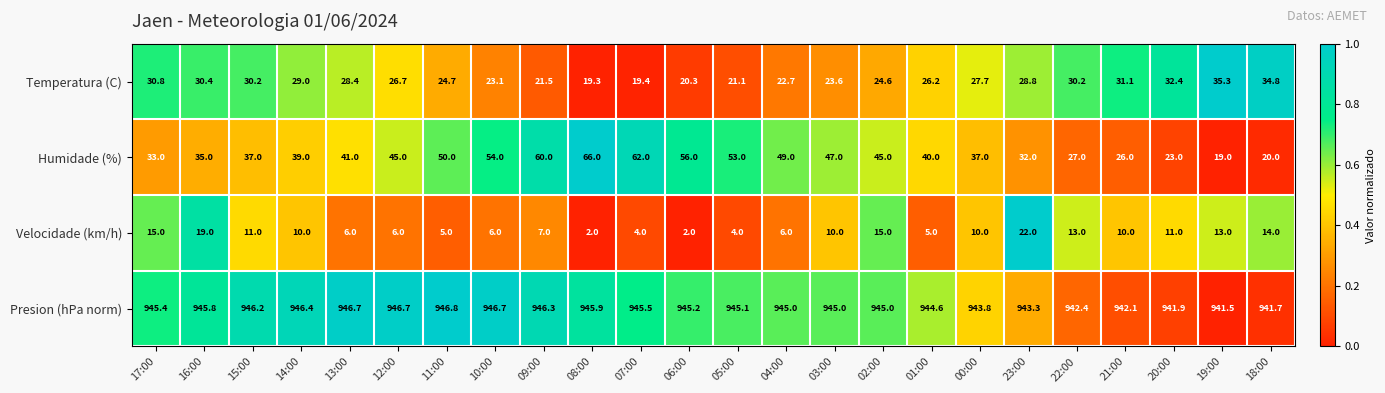

Is it true that Humidade (%) equals 60.0 at 09:00?

True